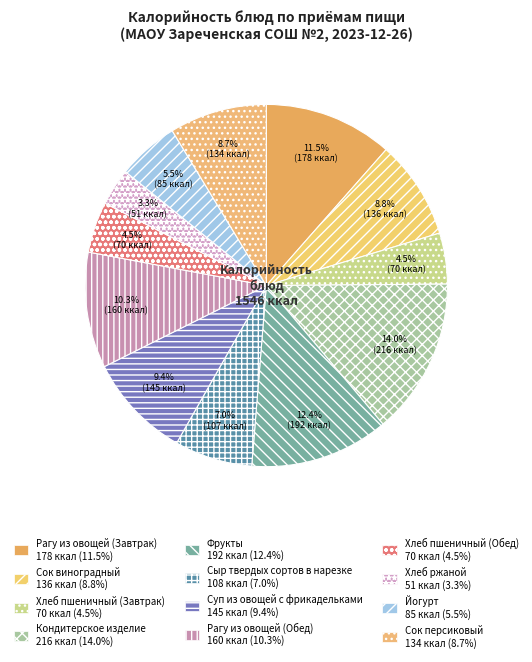

How many slices are in this pie chart?

12